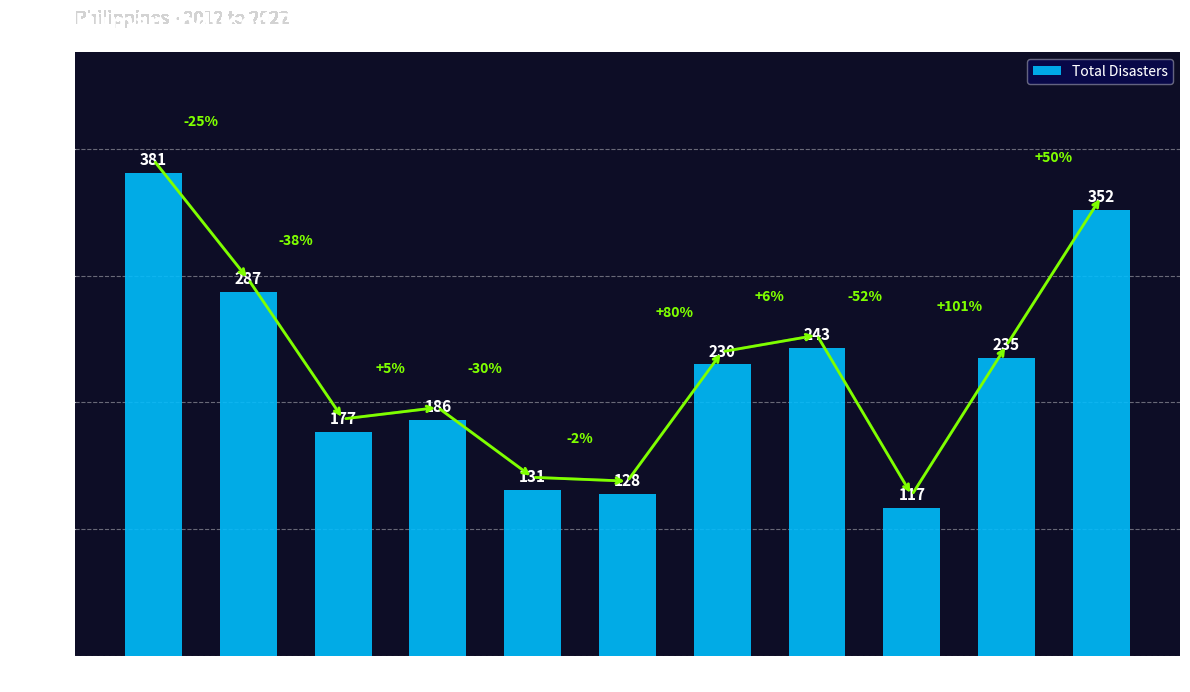

True or false: the data shows 42 at 2015.

False